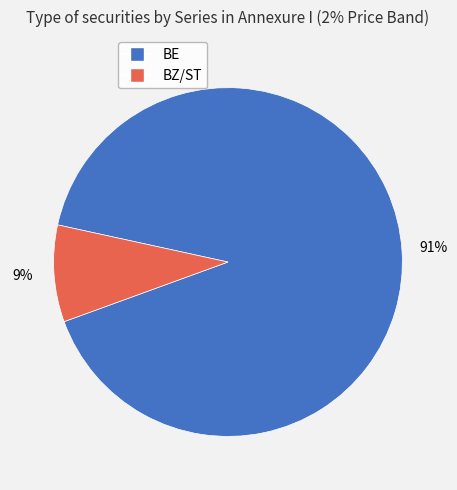

Rank the categories by value from highest to lowest.

BE, BZ/ST